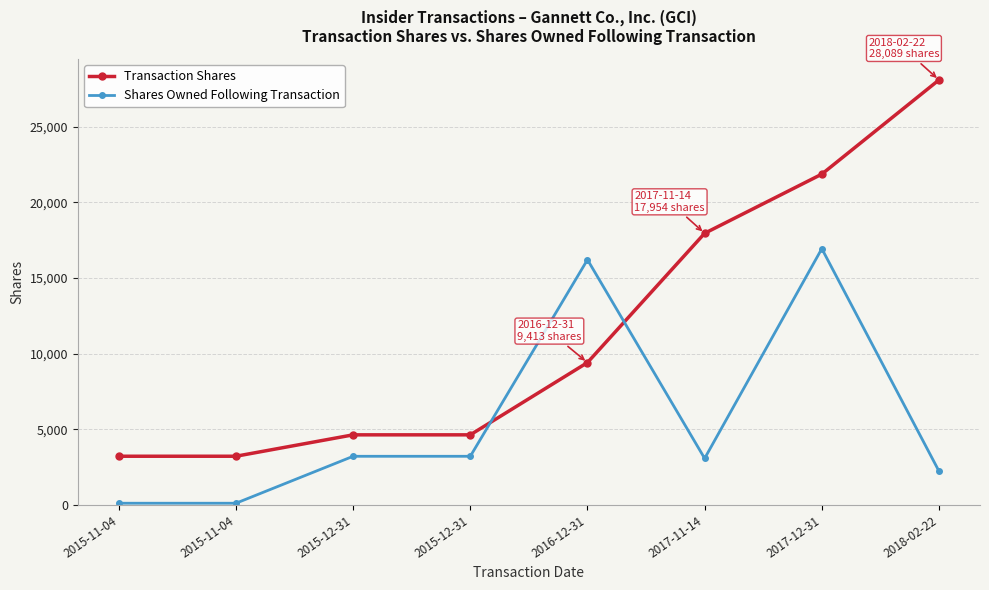

At which category does the chart reach its peak across all series?

2018-02-22